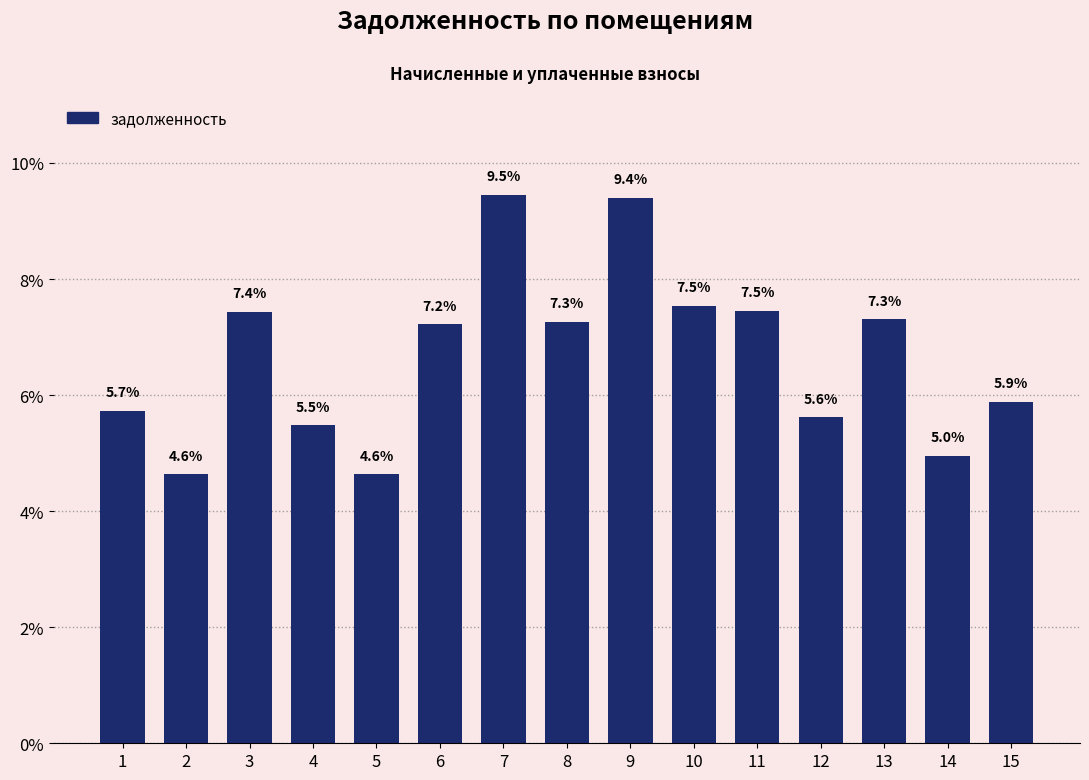

Reading left to right, extract all data points from this chart.

5.7	4.6	7.4	5.5	4.6	7.2	9.5	7.3	9.4	7.5	7.5	5.6	7.3	5.0	5.9